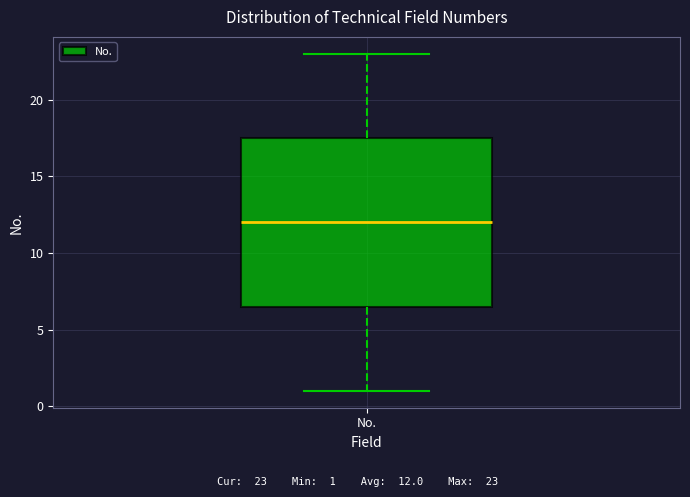

Transcribe this box plot: give where the median line is, the range the box spans, and where the two whiskers end, as read against the y-axis. The values are not printed on the chart, so give them approximately, as read against the axis.

median 12.0, box 6.5 to 17.5, whiskers 1.0 to 23.0